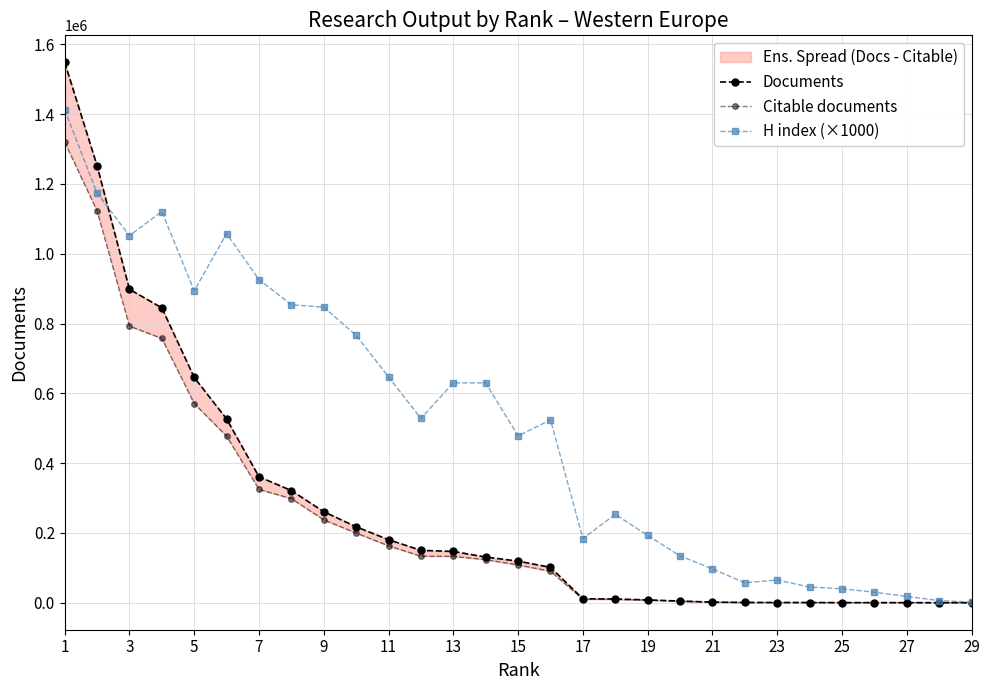

True or false: H index (×1000) has more than 1 interior local peaks.

True